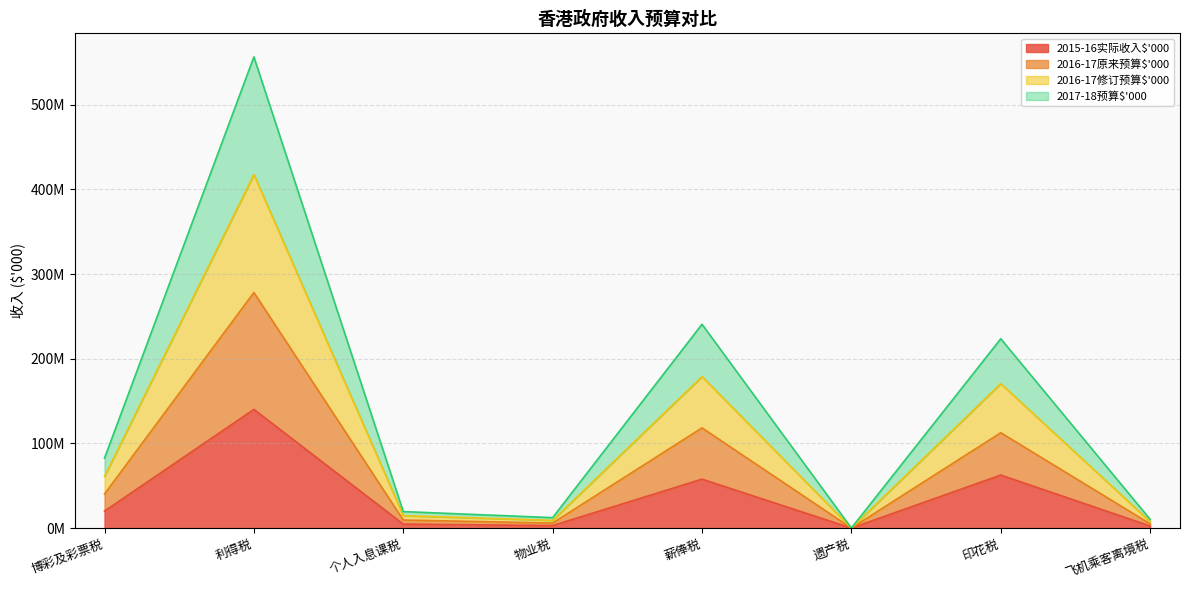

The value of 2017-18预算$'000 at 印花税 is 76725219. True or false?

False